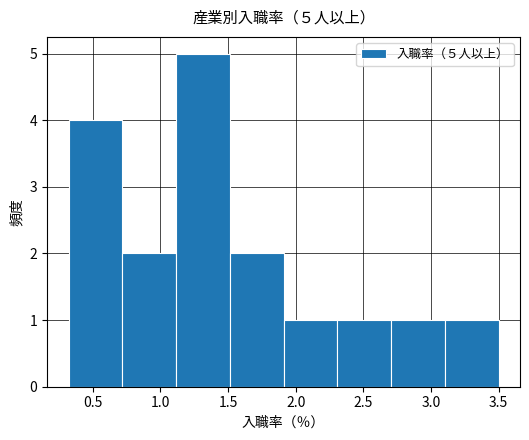

Over which range of the x-axis is the bar tallest?

1.1 to 1.5